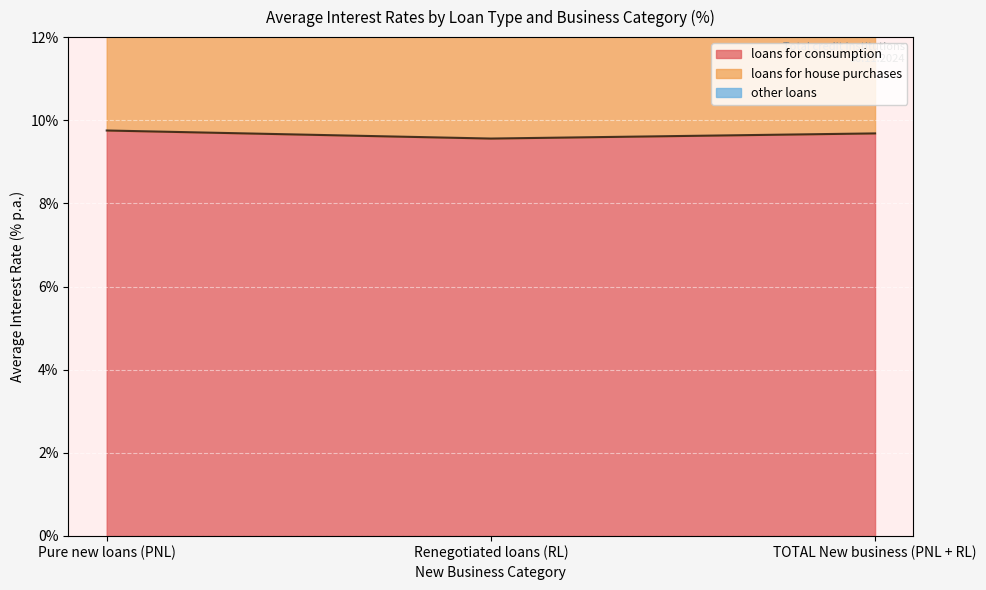

How many lines are shown in the chart?

3